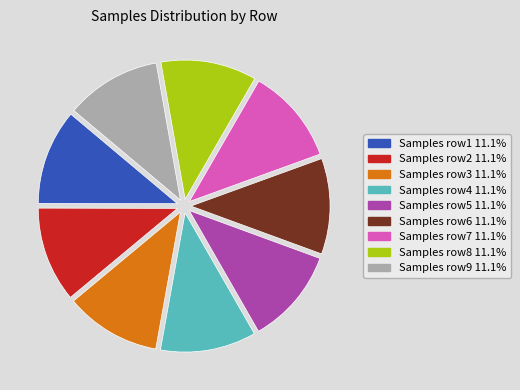

Is there a majority slice in this chart?

No